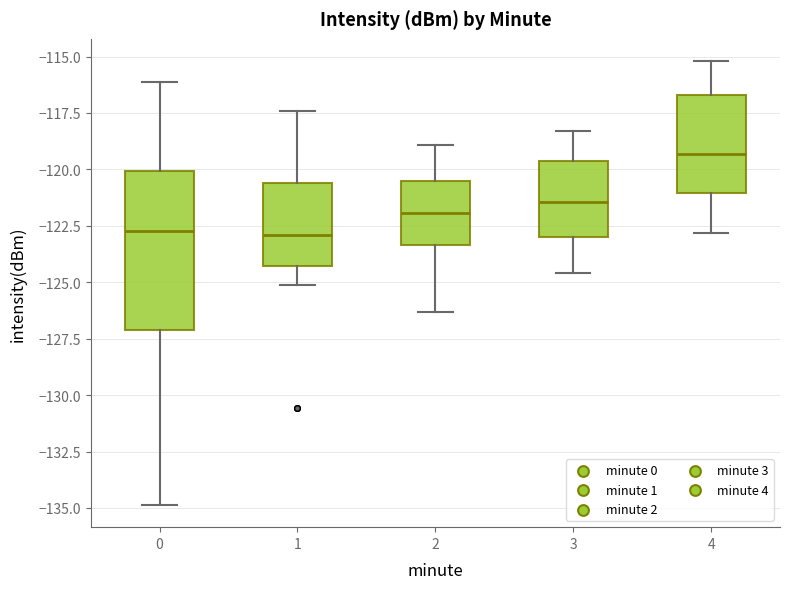

Which box's median line is the highest?

4